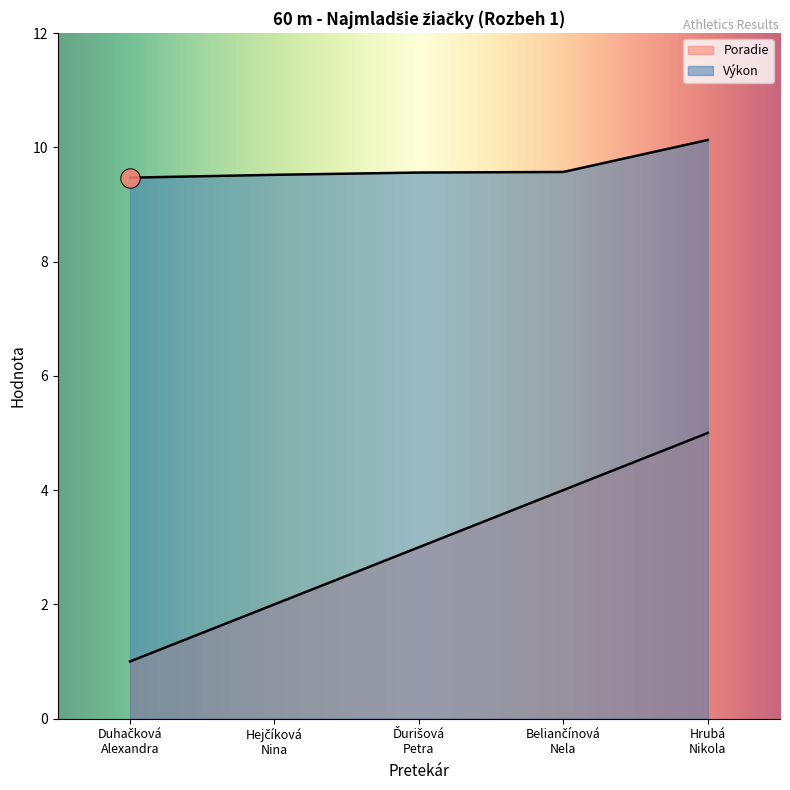

Rank the series by their maximum value, from lowest to highest.

Poradie, Výkon